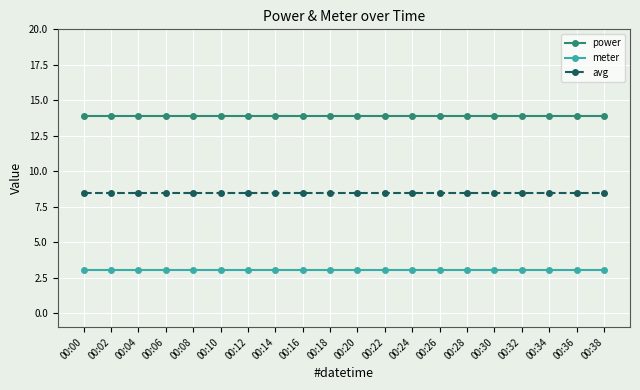

Rank the series at 00:00 from highest to lowest value.

power, avg, meter